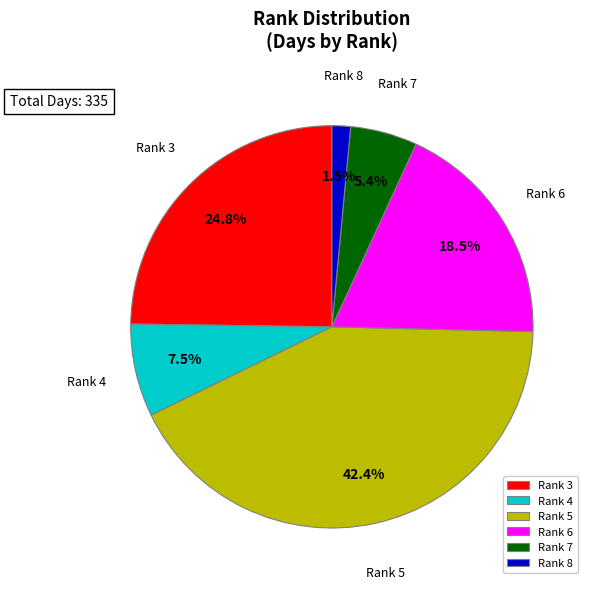

Count the number of slices in the pie.

6